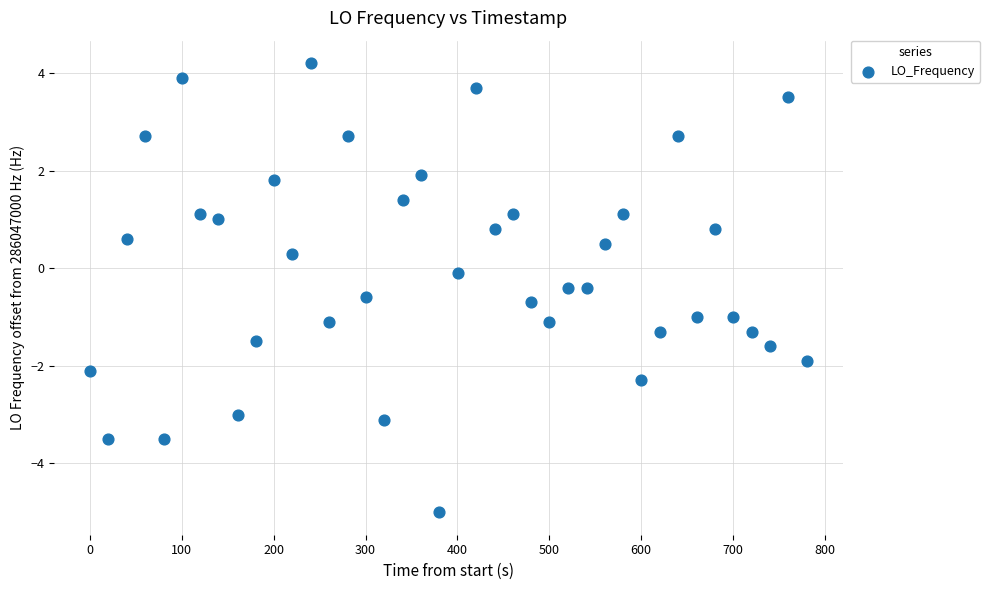

What is the range of X values (max minus min)?

780.6